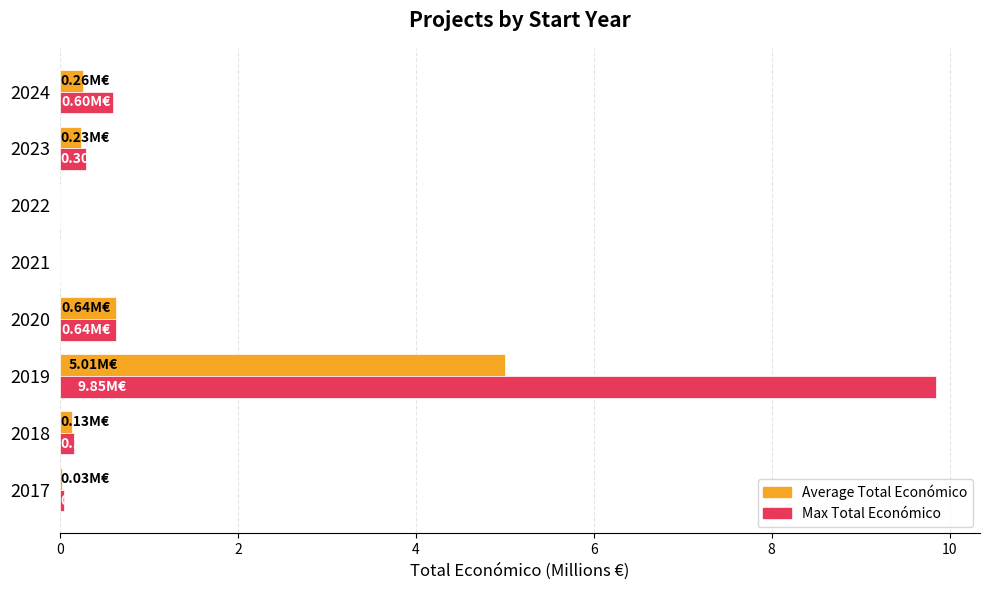

At which category is the sum across all series the highest?

2019